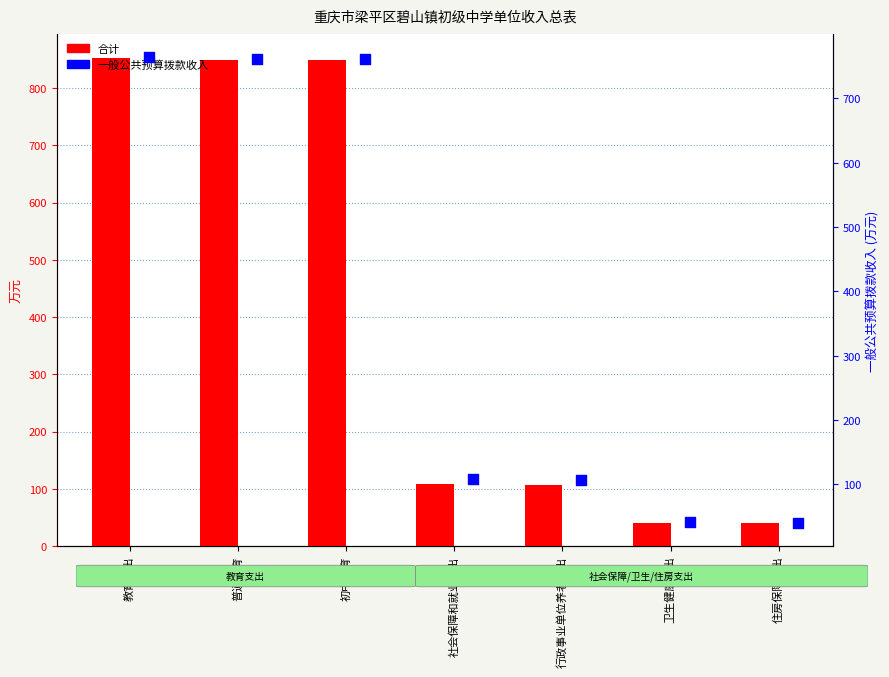

At how many categories does at least one series exceed 726?

3